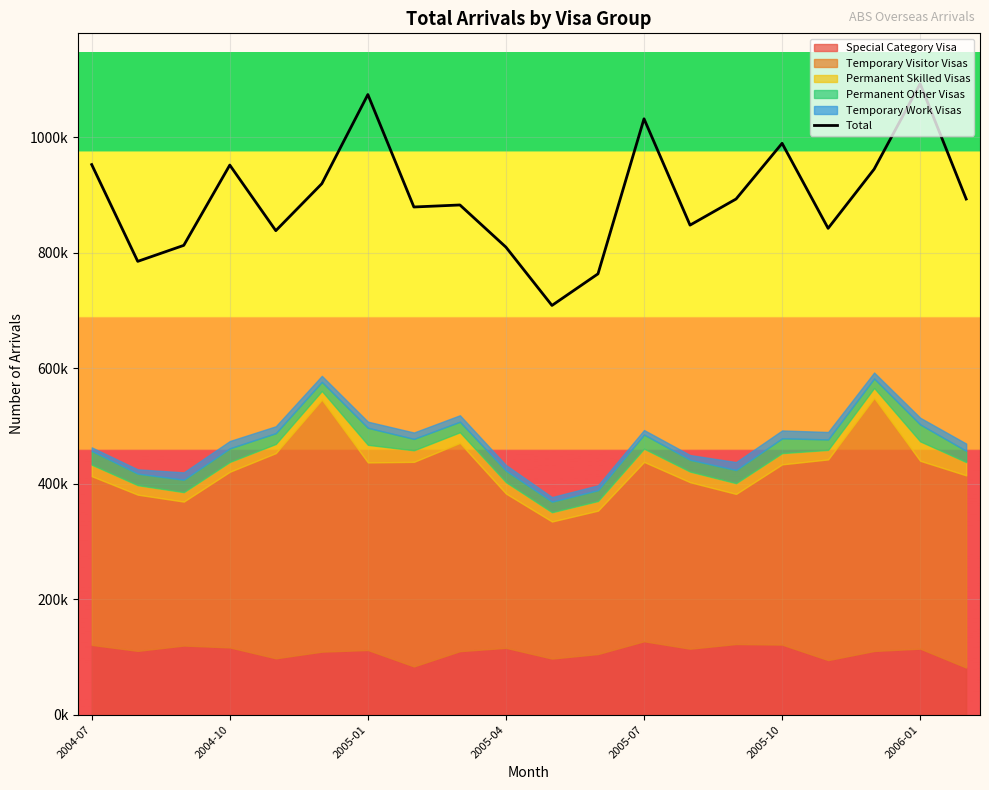

What is the smallest value displayed?

708680